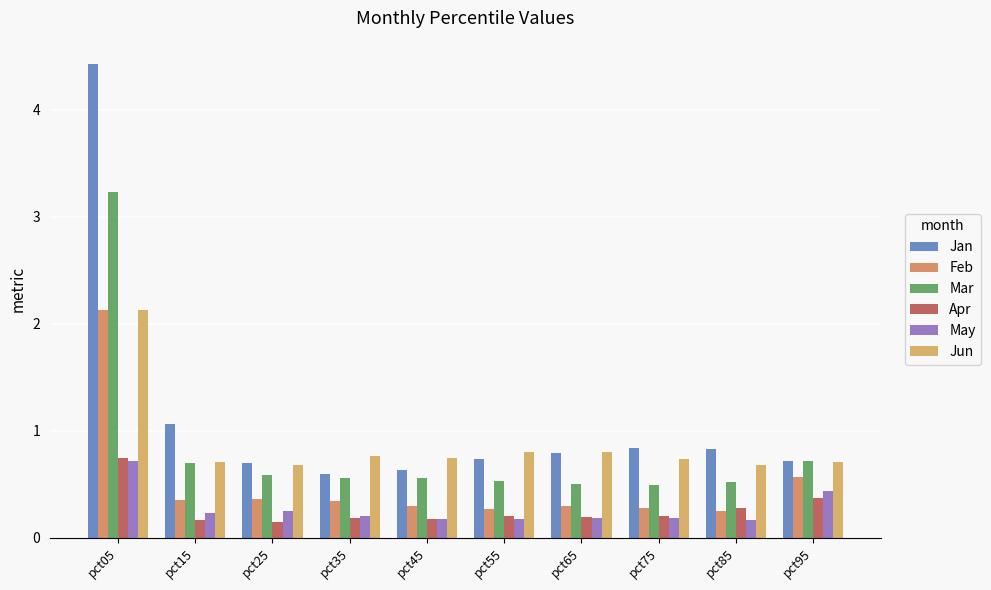

What is the sum of the Jun values at pct05 and pct55?

2.9